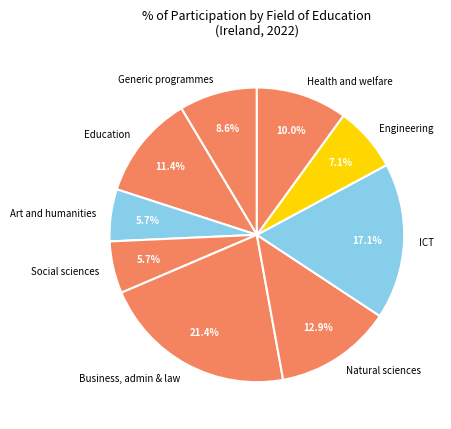

To the nearest percent, what portion does Social sciences represent?

6%